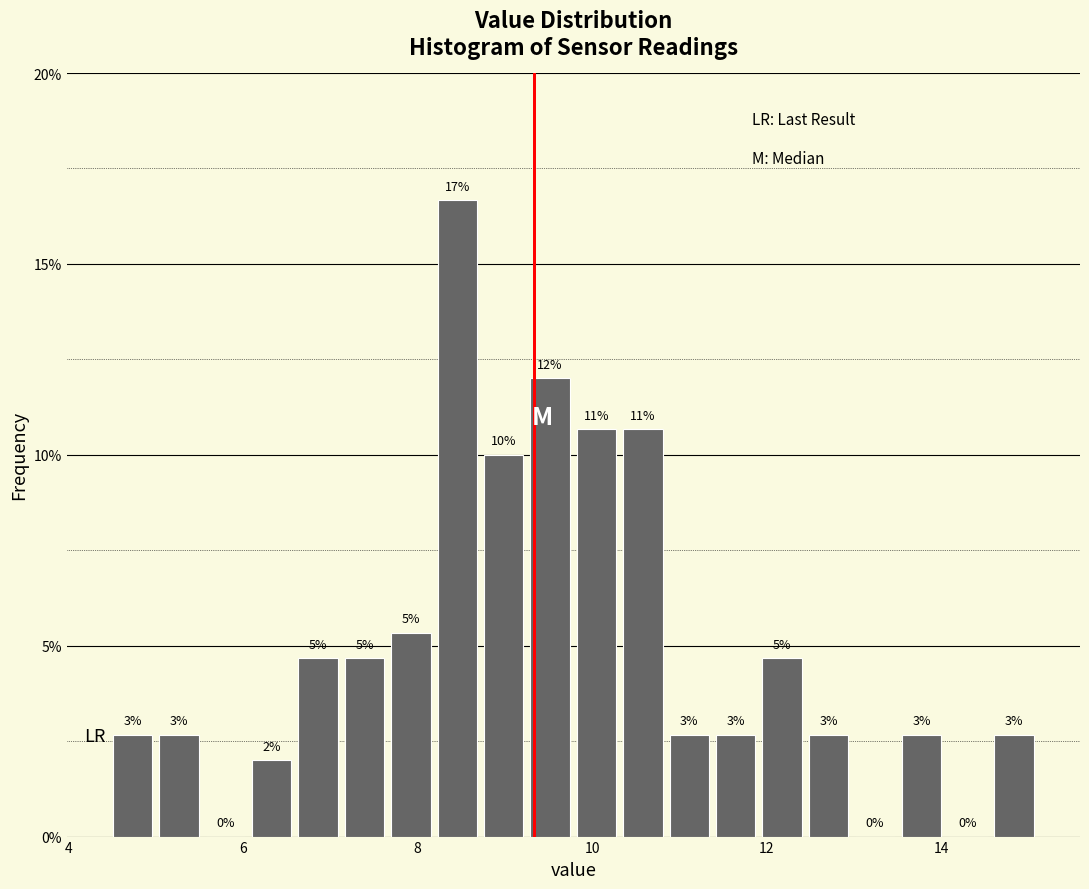

Read against the x-axis, roughly where is the centre of the tallest bar?

8.4